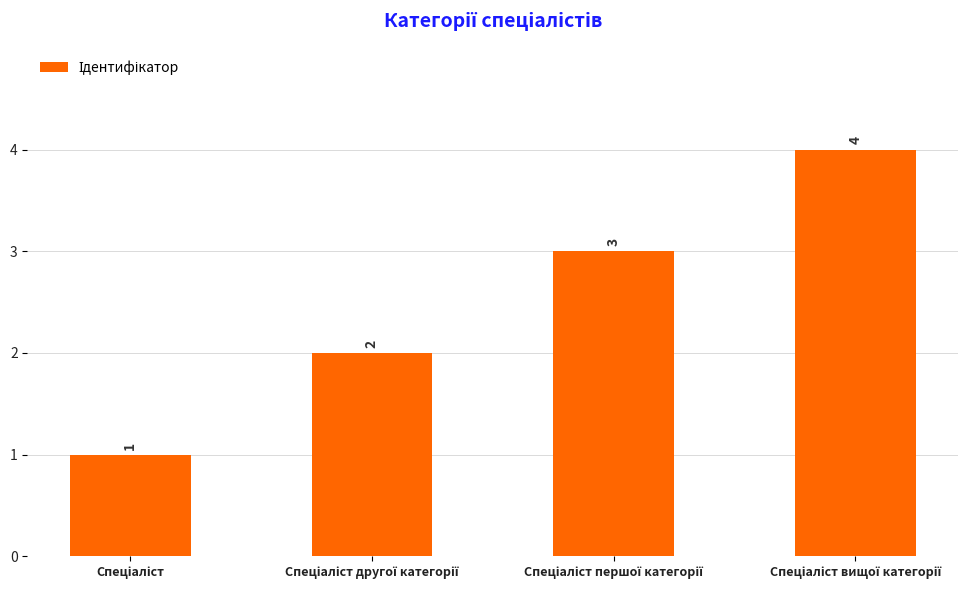

Count the values in the range 2 to 4.

3